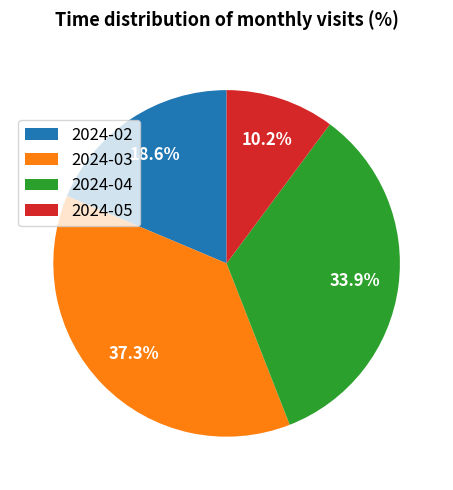

Is there any slice that represents more than half of the pie?

No